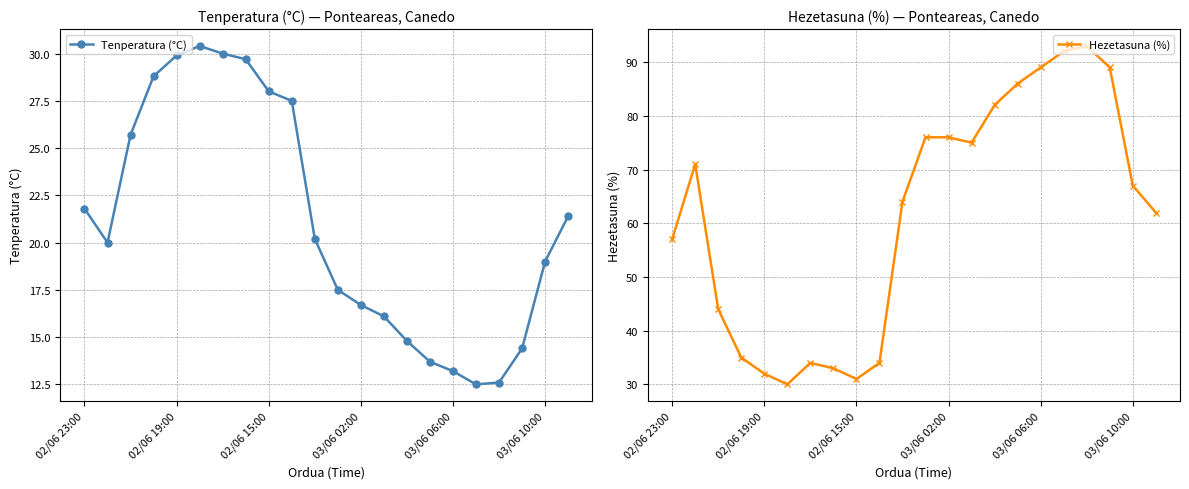

True or false: Tenperatura (°C) has a value of 30.8 at 03/06 10:00.

False